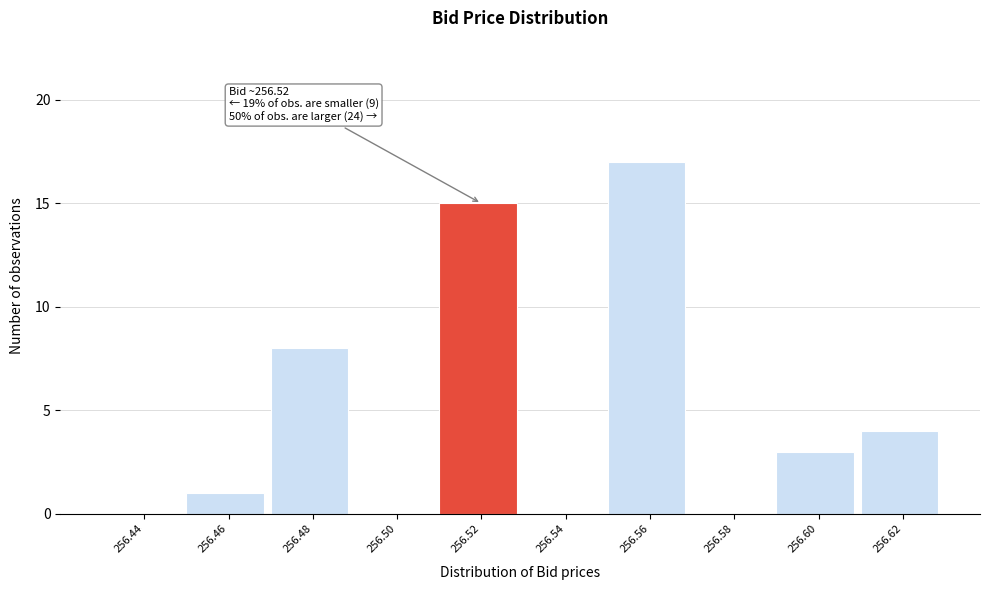

Reading left to right, transcribe all the data shown in this chart.

256.44=0	256.46=1	256.48=8	256.50=0	256.52=15	256.54=0	256.56=17	256.58=0	256.60=3	256.62=4